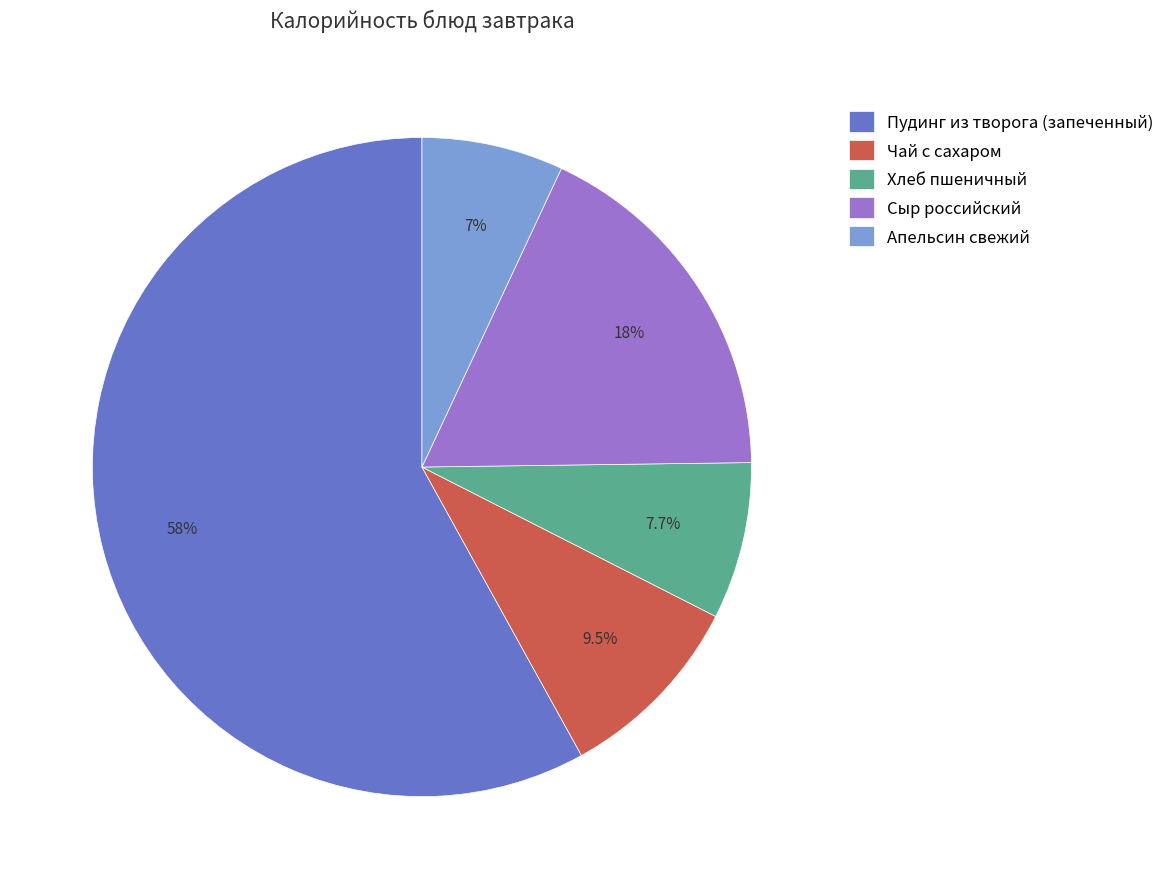

To the nearest percent, what is the difference between the largest and smallest slice percentages?

51%